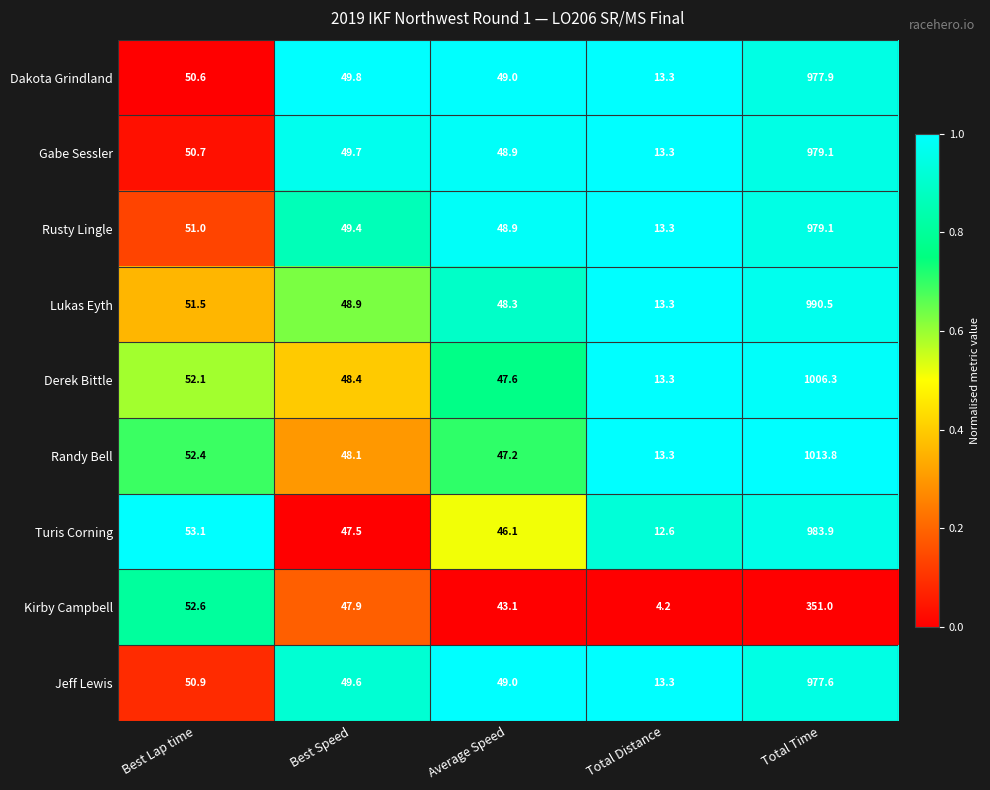

Which series has the widest spread of values?

Randy Bell